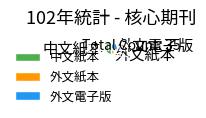

True or false: 外文紙本 accounts for 1% of the total.

False